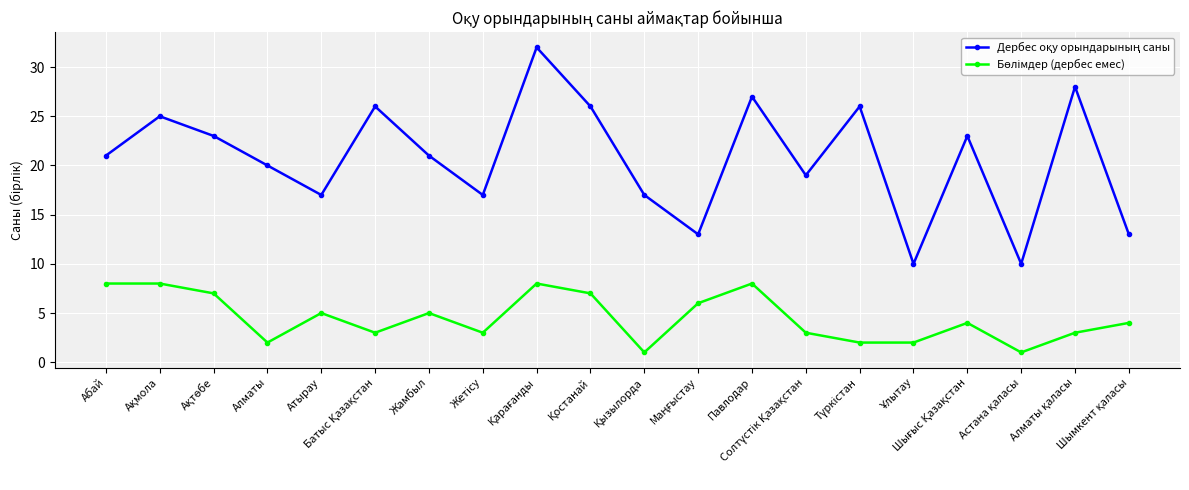

In Дербес оқу орындарының саны, how many points are higher than both neighbors (excluding endpoints)?

7